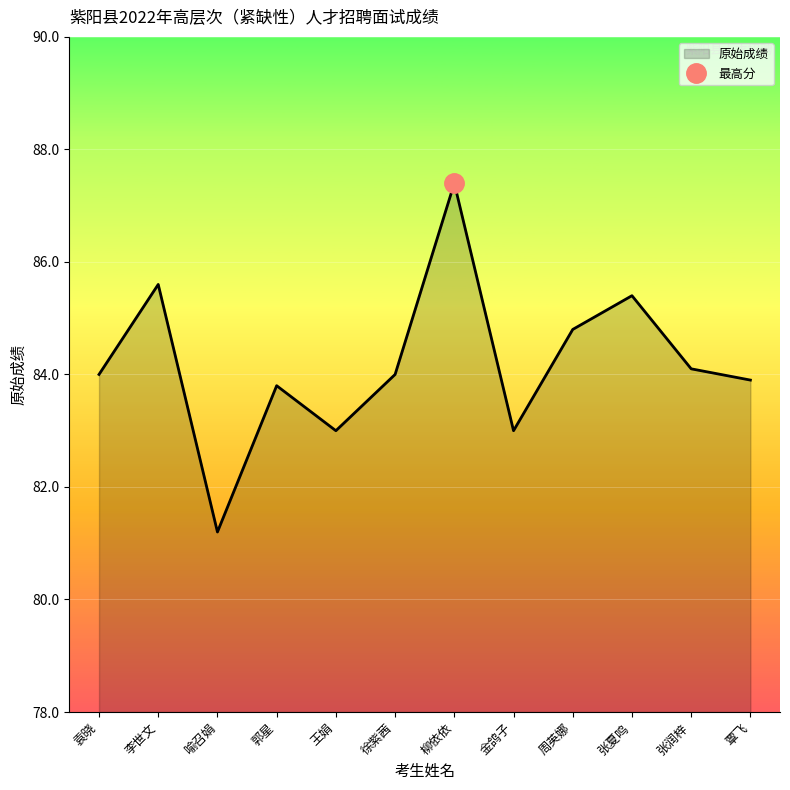

What is the average value?

84.2